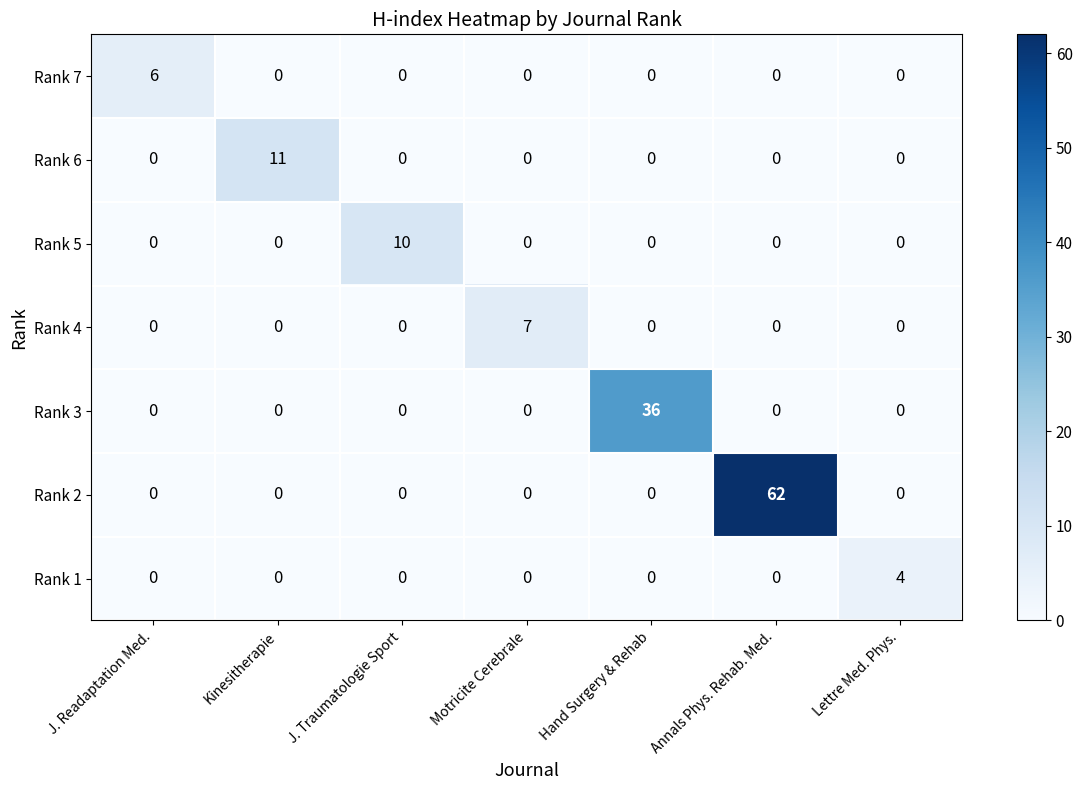

Which series has the largest range (max minus min)?

Rank 2